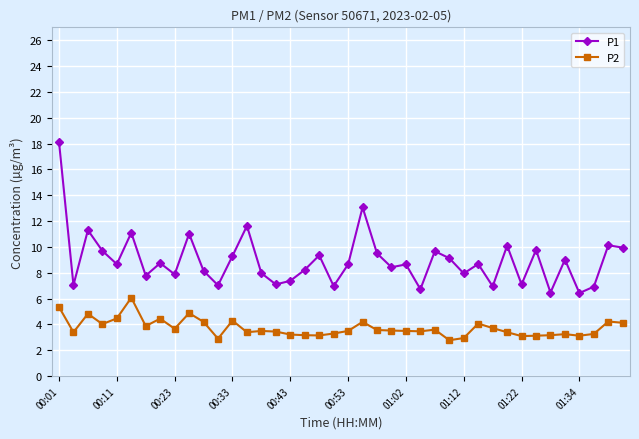

What is the difference between the maximum and minimum values in the P1 series?

11.7